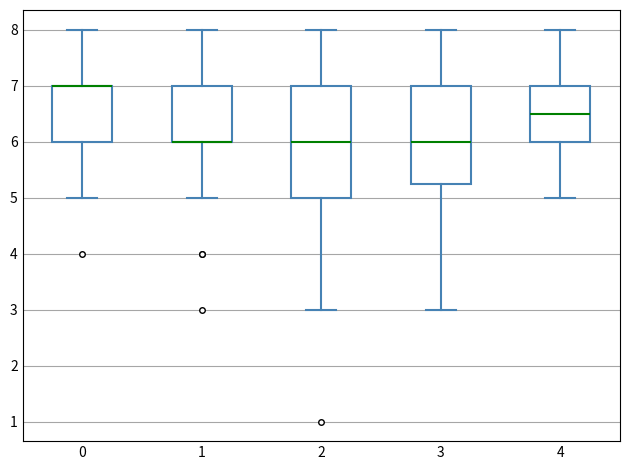

Reading left to right, read every box against the y-axis: the position of its median line, the range the box covers, and the ends of its whiskers. The values are not printed on the chart, so give them approximately, as read against the axis.

0: median 7.0 (drawn on the box's upper edge), box 6.0 to 7.0, whiskers 5.0 to 8.0
1: median 6.0 (drawn on the box's lower edge), box 6.0 to 7.0, whiskers 5.0 to 8.0
2: median 6.0, box 5.0 to 7.0, whiskers 3.0 to 8.0
3: median 6.0, box 5.3 to 7.0, whiskers 3.0 to 8.0
4: median 6.5, box 6.0 to 7.0, whiskers 5.0 to 8.0